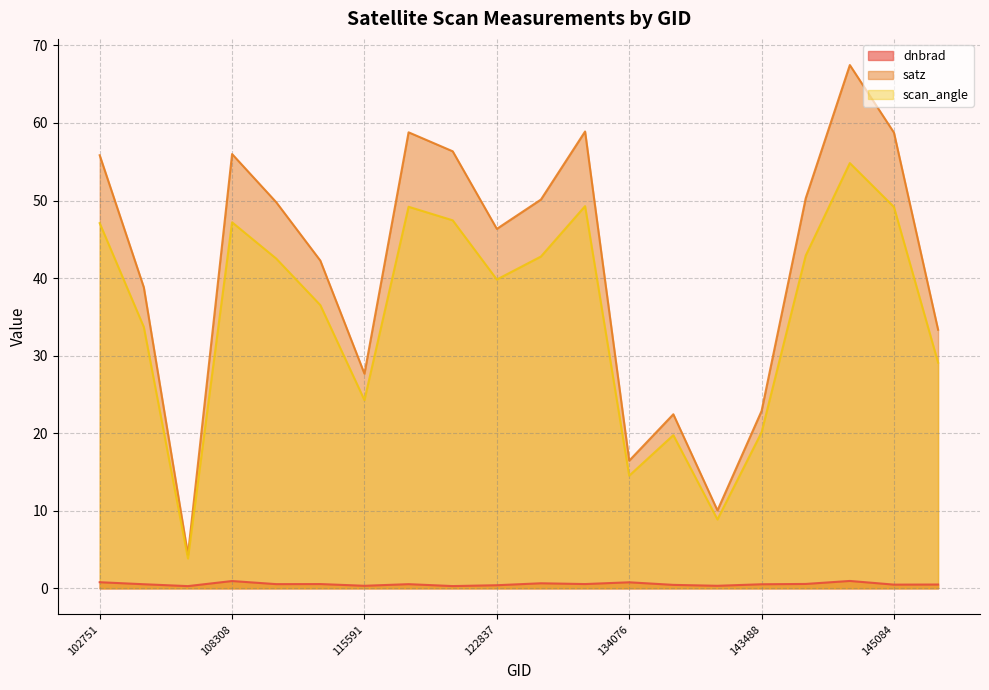

What is the spread (max minus min) of values at 109184?

49.2